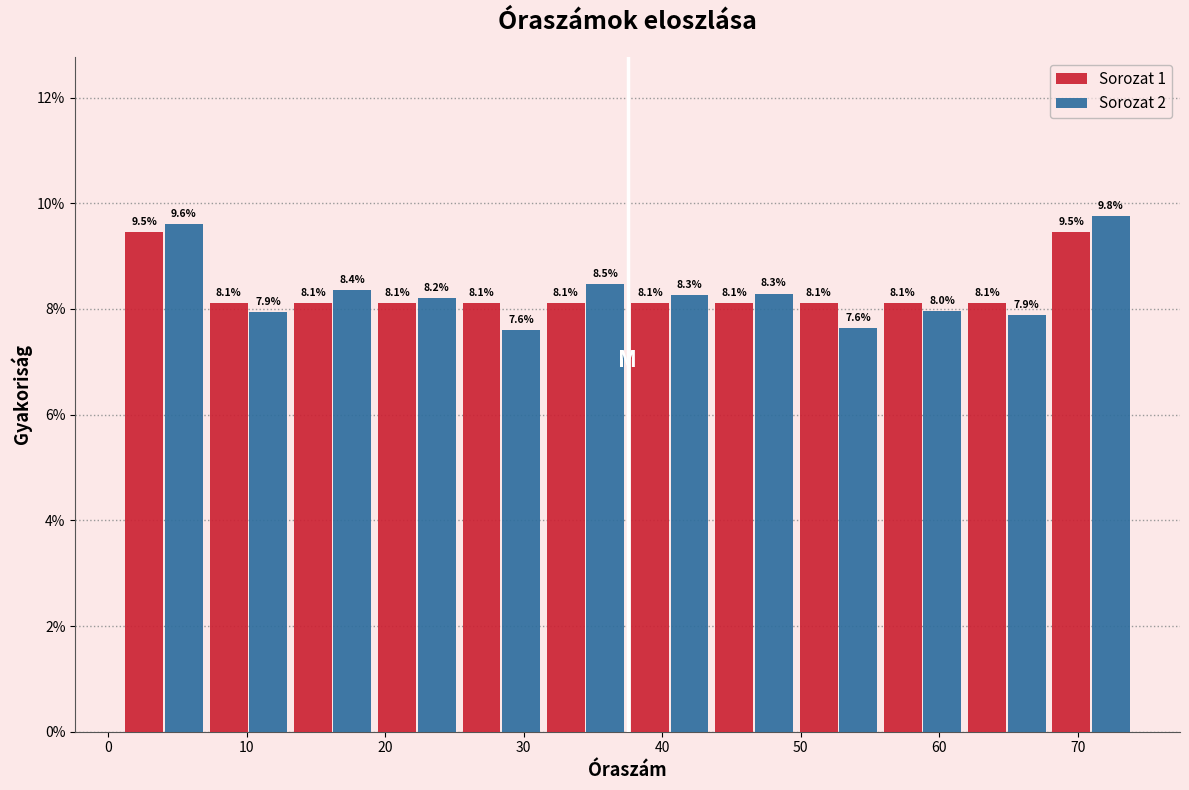

Reading left to right, list every range on the x-axis with the height of the bar of each series over it. The bar edges are not printed on the chart, so give them approximately, as read against the axis.

1 to 7: Sorozat 1=9.5	Sorozat 2=9.6
7 to 13: Sorozat 1=8.1	Sorozat 2=7.9
13 to 19: Sorozat 1=8.1	Sorozat 2=8.4
19 to 25: Sorozat 1=8.1	Sorozat 2=8.2
25 to 31: Sorozat 1=8.1	Sorozat 2=7.6
31 to 38: Sorozat 1=8.1	Sorozat 2=8.5
38 to 44: Sorozat 1=8.1	Sorozat 2=8.3
44 to 50: Sorozat 1=8.1	Sorozat 2=8.3
50 to 56: Sorozat 1=8.1	Sorozat 2=7.6
56 to 62: Sorozat 1=8.1	Sorozat 2=8.0
62 to 68: Sorozat 1=8.1	Sorozat 2=7.9
68 to 74: Sorozat 1=9.5	Sorozat 2=9.8